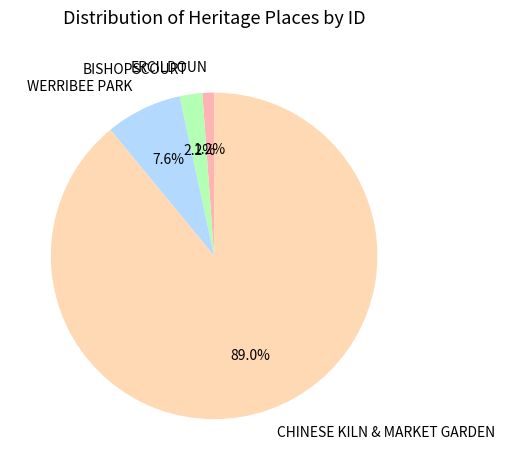

Does any single category account for the majority?

Yes